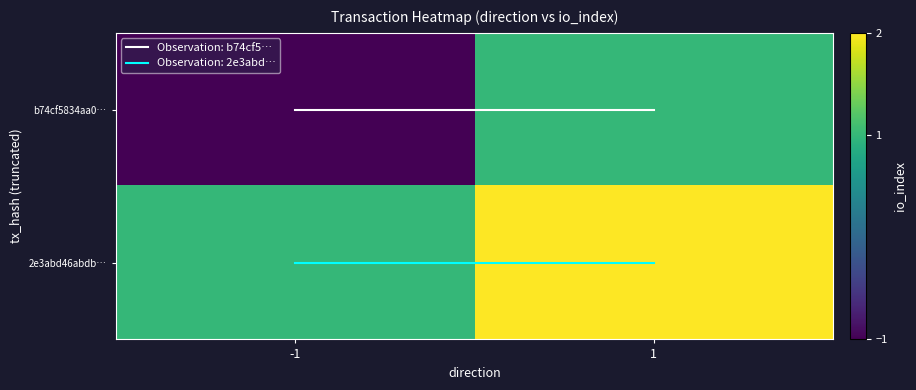

Reading left to right, what are all the values shown in this chart?

b74cf5834aa0e7120432d8aa9bd59e766086dc8: -1	1
2e3abd46abdbd30096c734146177d3c0825477c: 1	2